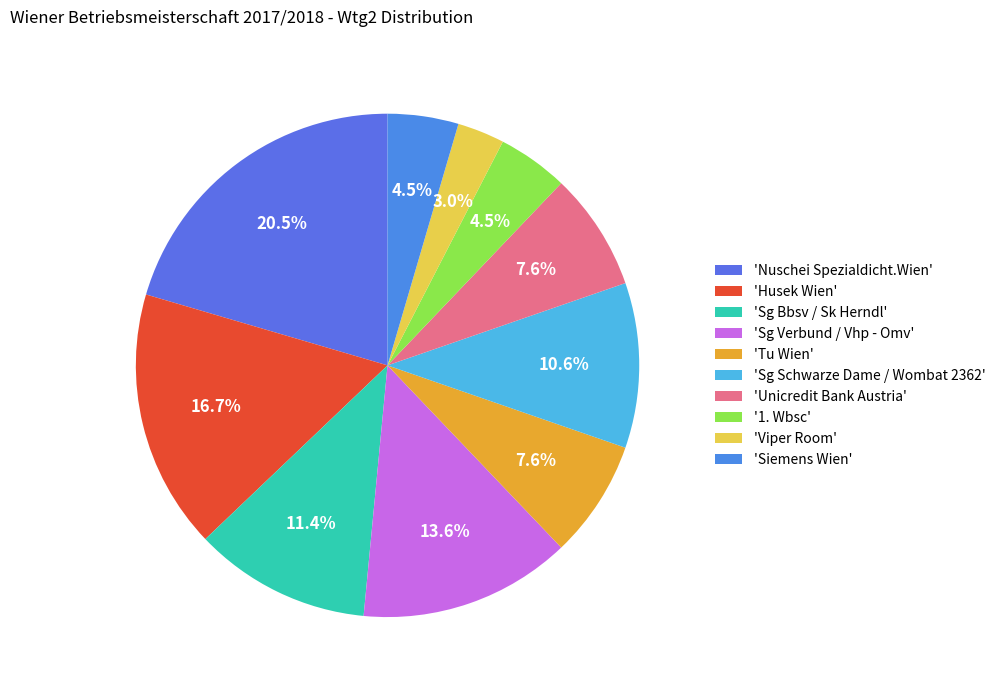

Count the number of slices in the pie.

10